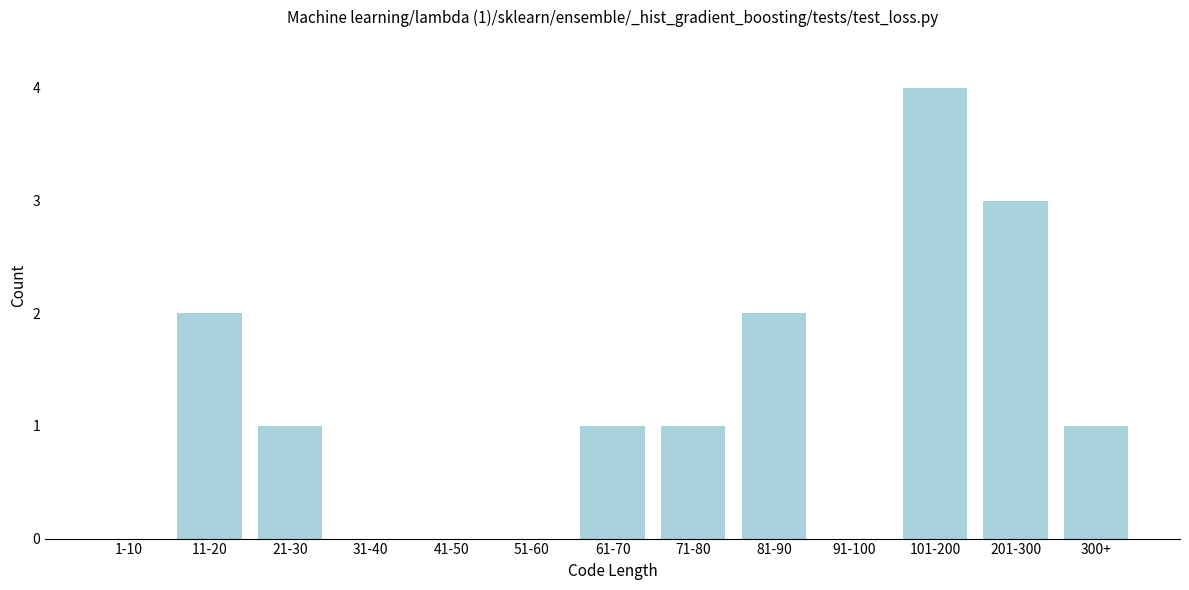

Reading right to left, what are all the values shown in this chart?

300+=1	201-300=3	101-200=4	91-100=0	81-90=2	71-80=1	61-70=1	51-60=0	41-50=0	31-40=0	21-30=1	11-20=2	1-10=0